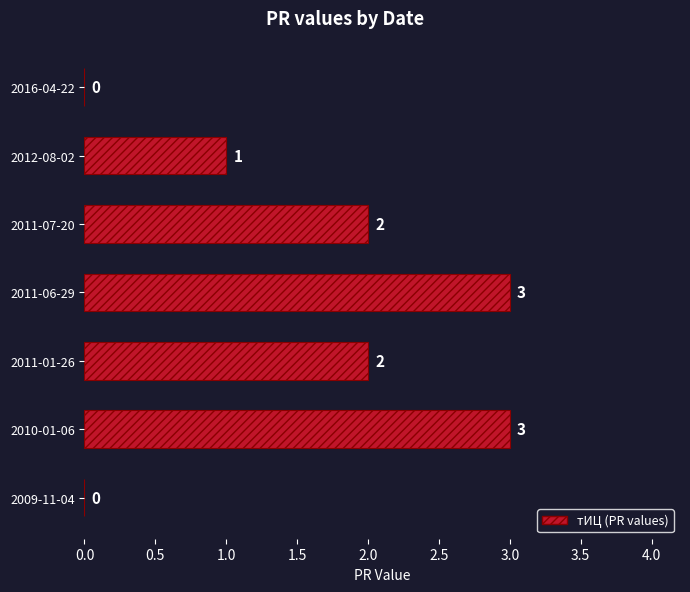

Where is the data nearest to the value 1?

2012-08-02